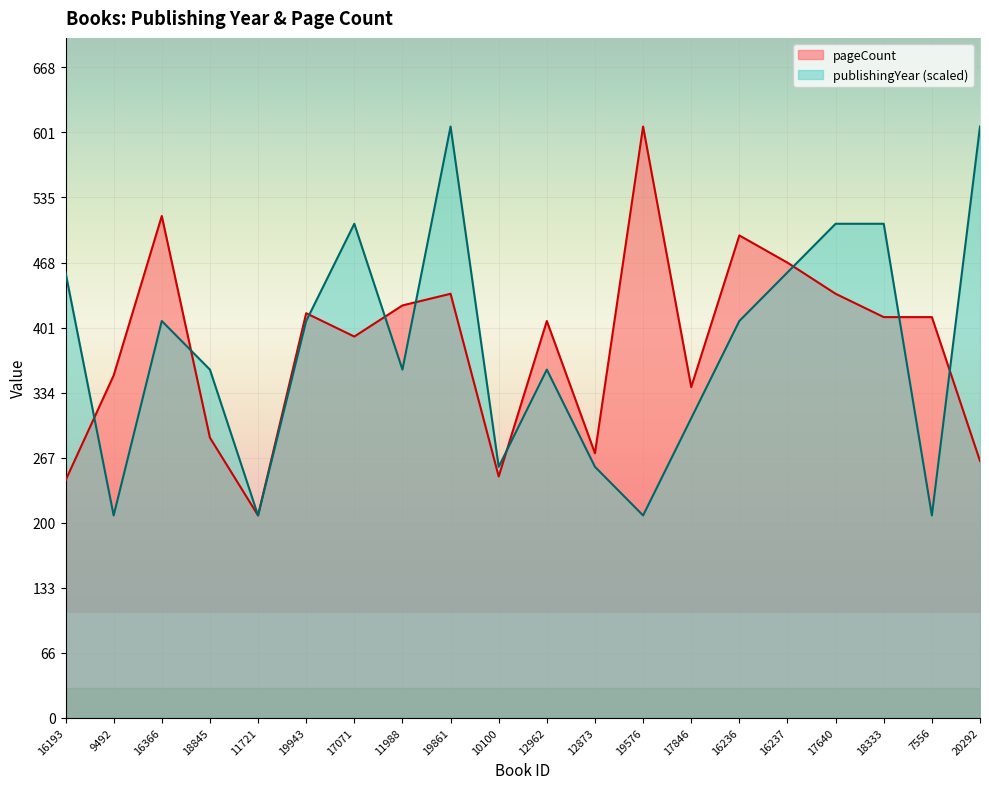

What is the maximum value shown in the chart?

608